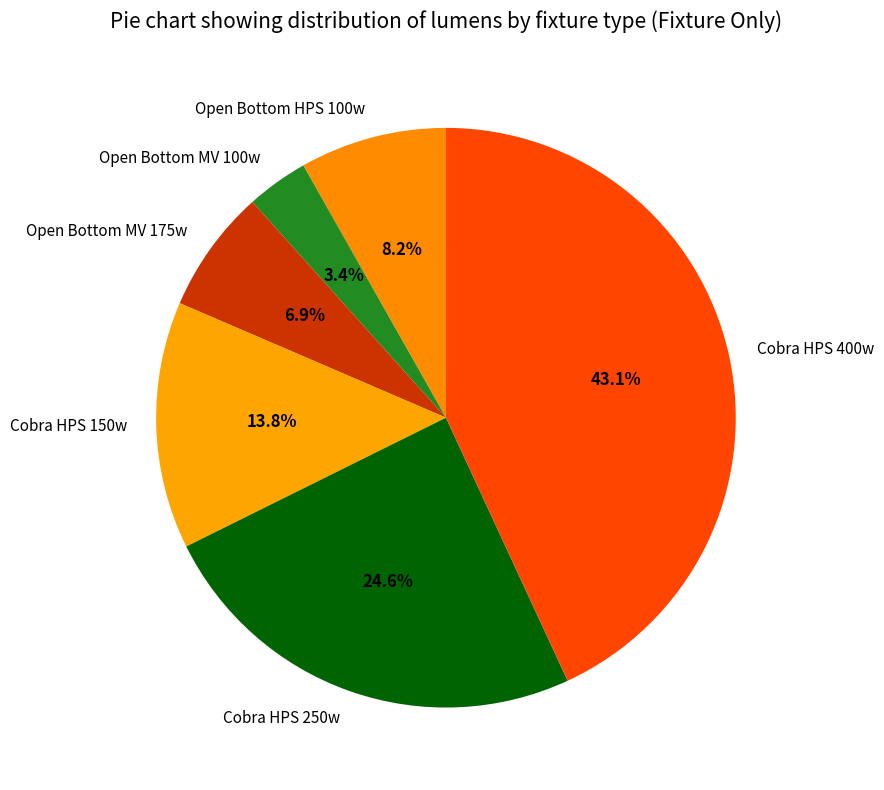

To the nearest percent, what is the average slice percentage?

17%